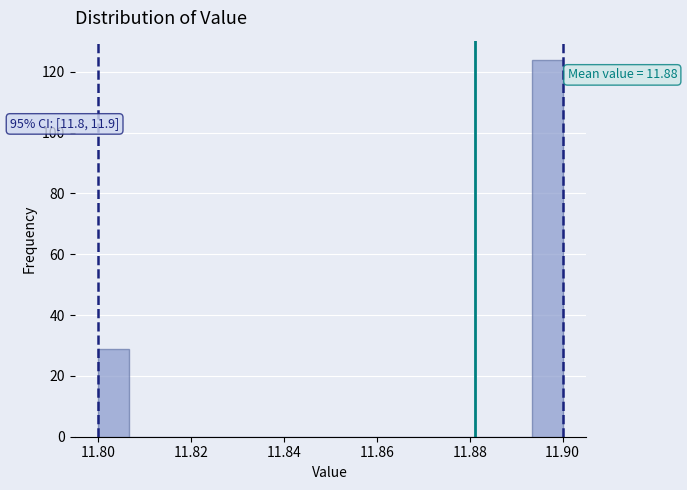

Read against the x-axis, roughly where is the centre of the tallest bar?

11.896